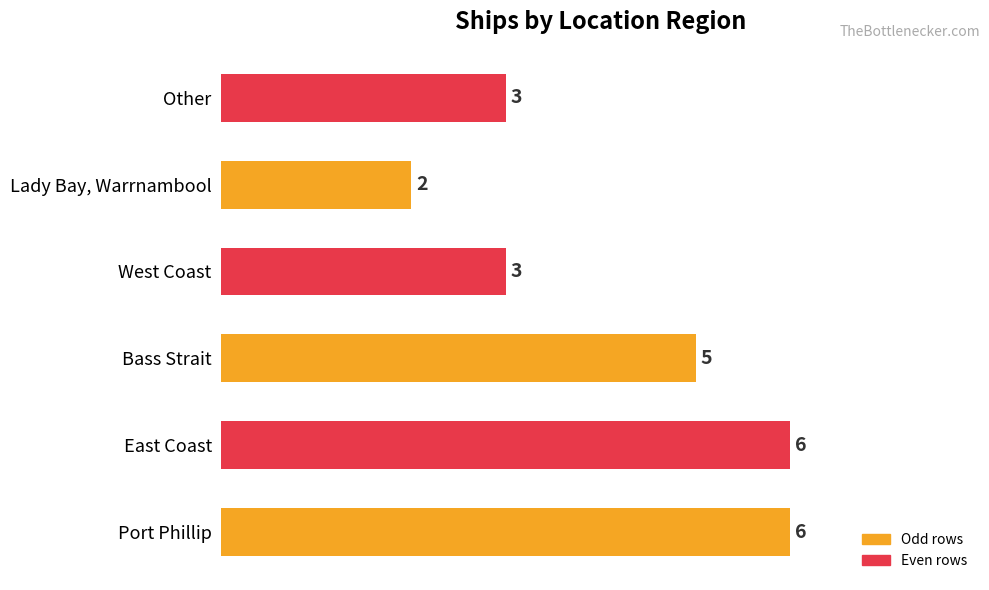

The chart shows a value of 2 at Lady Bay, Warrnambool. True or false?

True